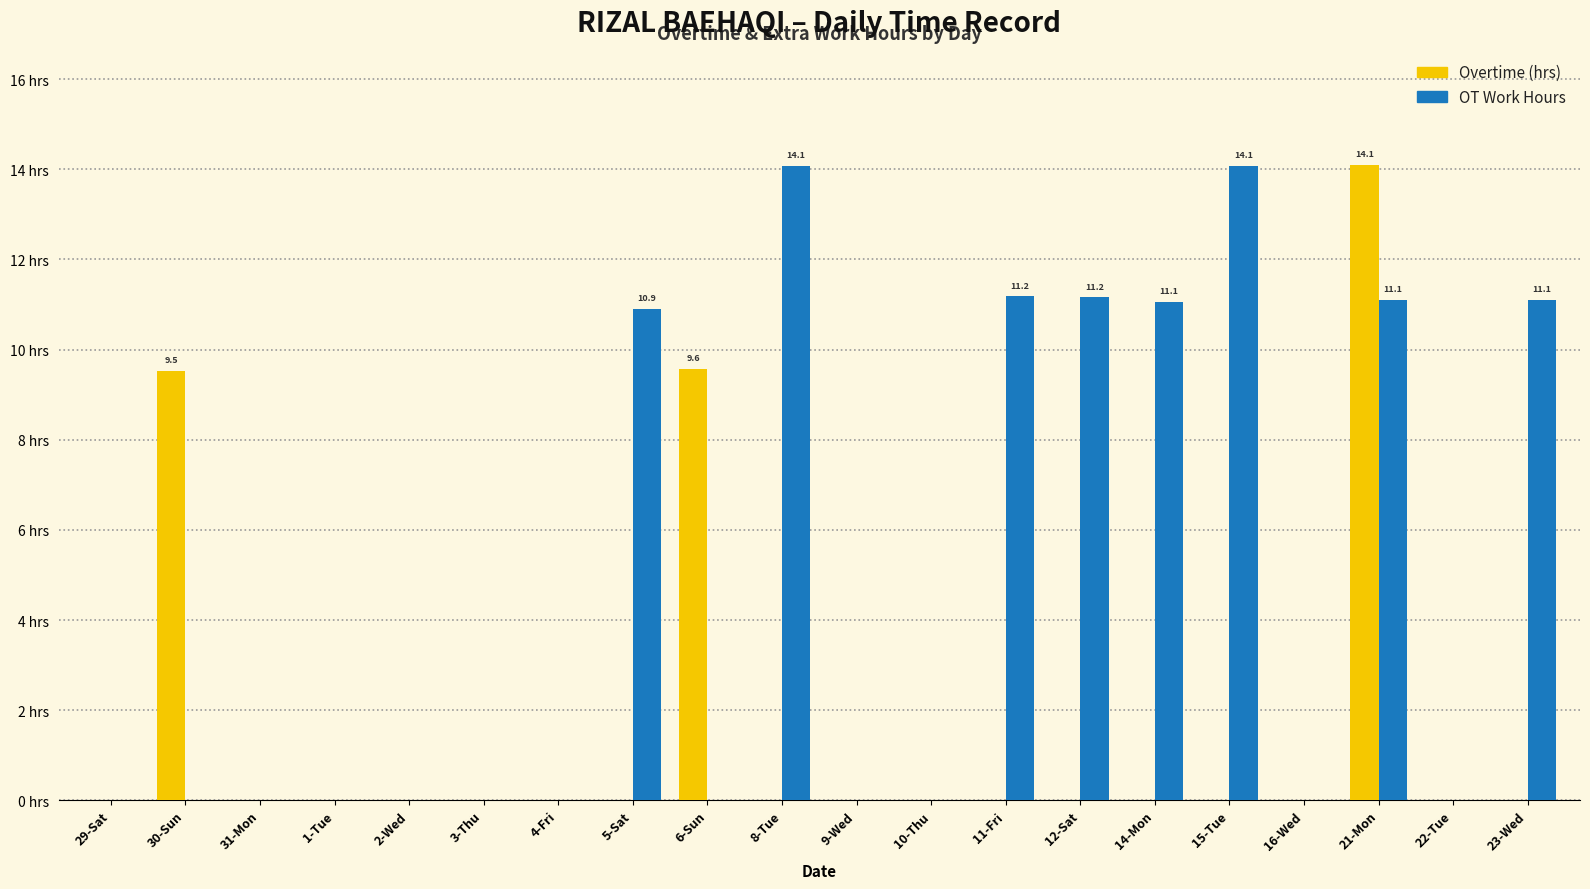

What is the difference between the OT Work Hours values at 9-Wed and 11-Fri?

11.2